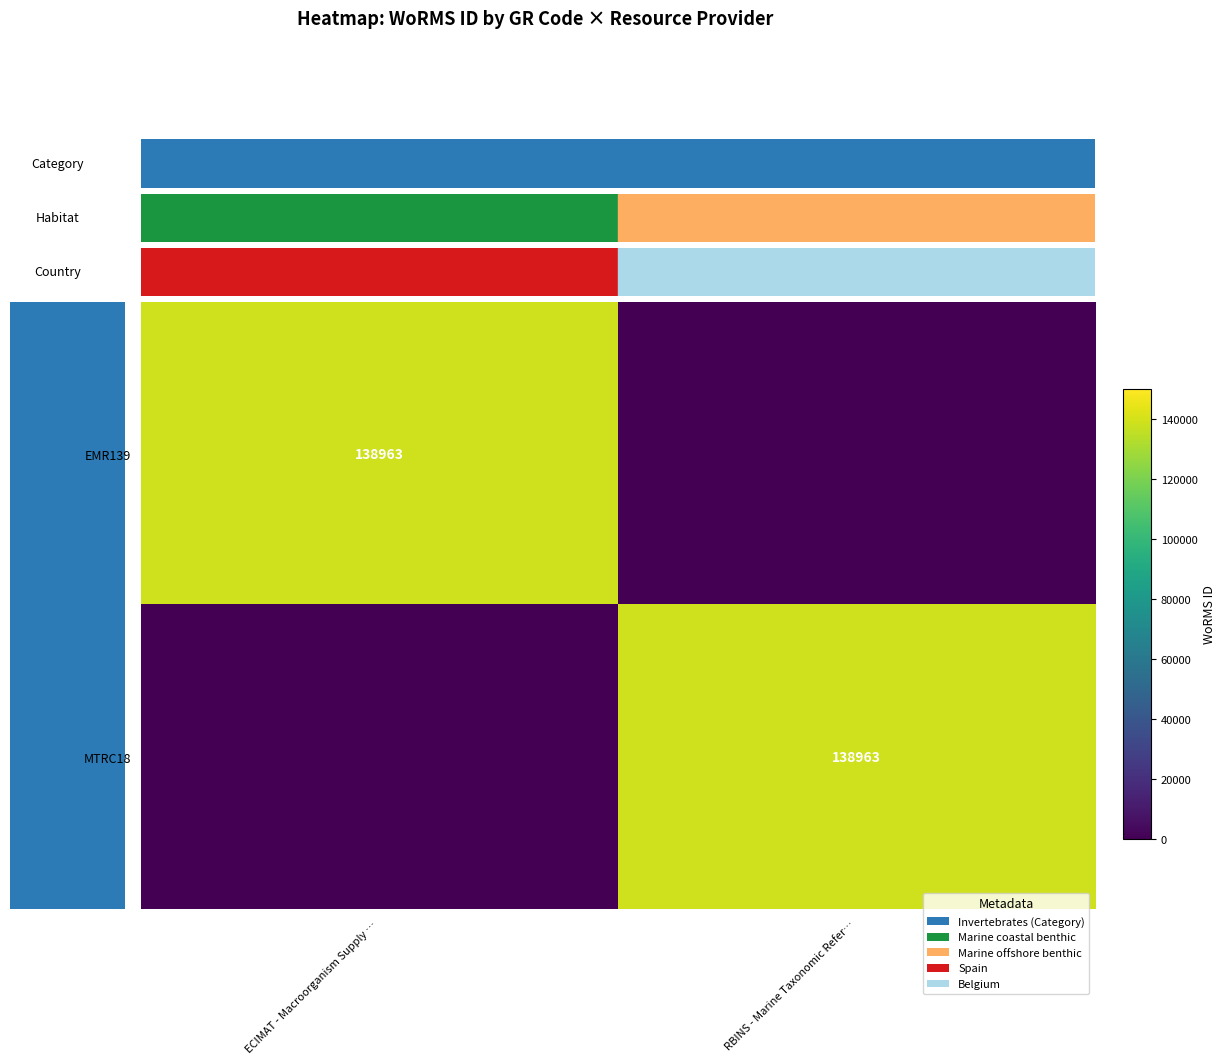

Which category has the lowest value in the MTRC18 series?

ECIMAT - Macroorganism Supply …